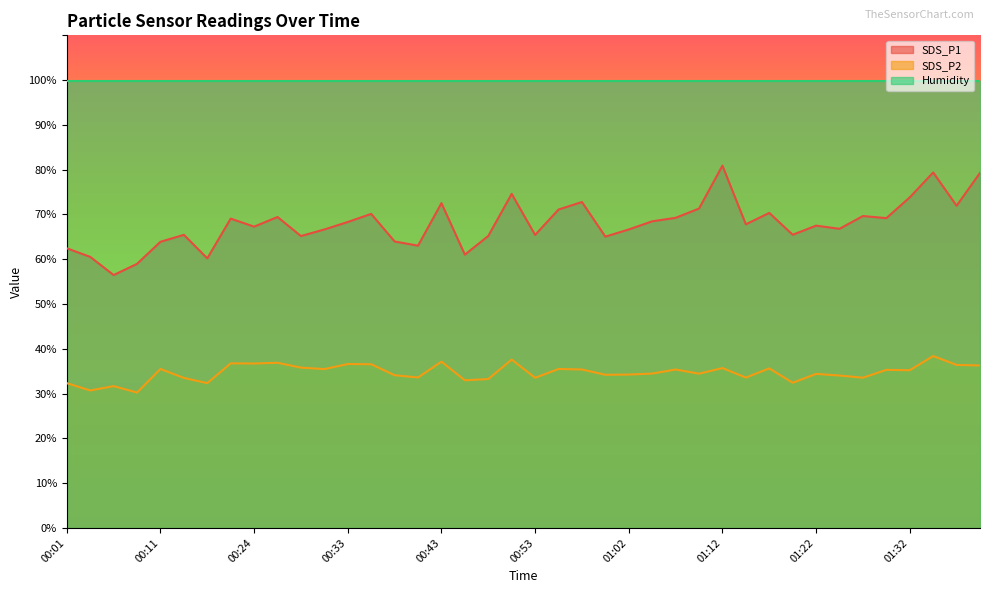

What is the highest value of the SDS_P2 series?

38.4